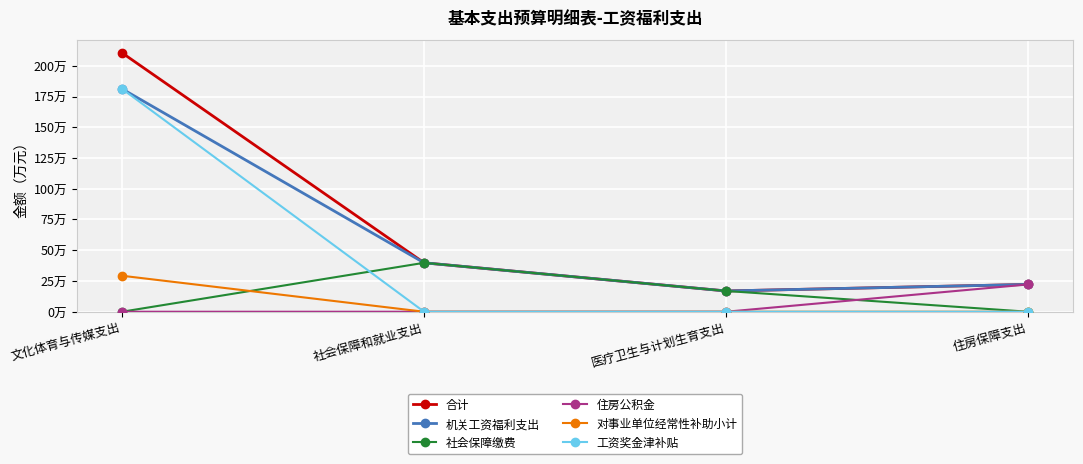

True or false: 对事业单位经常性补助小计 has a value of 18.0 at 文化体育与传媒支出.

False